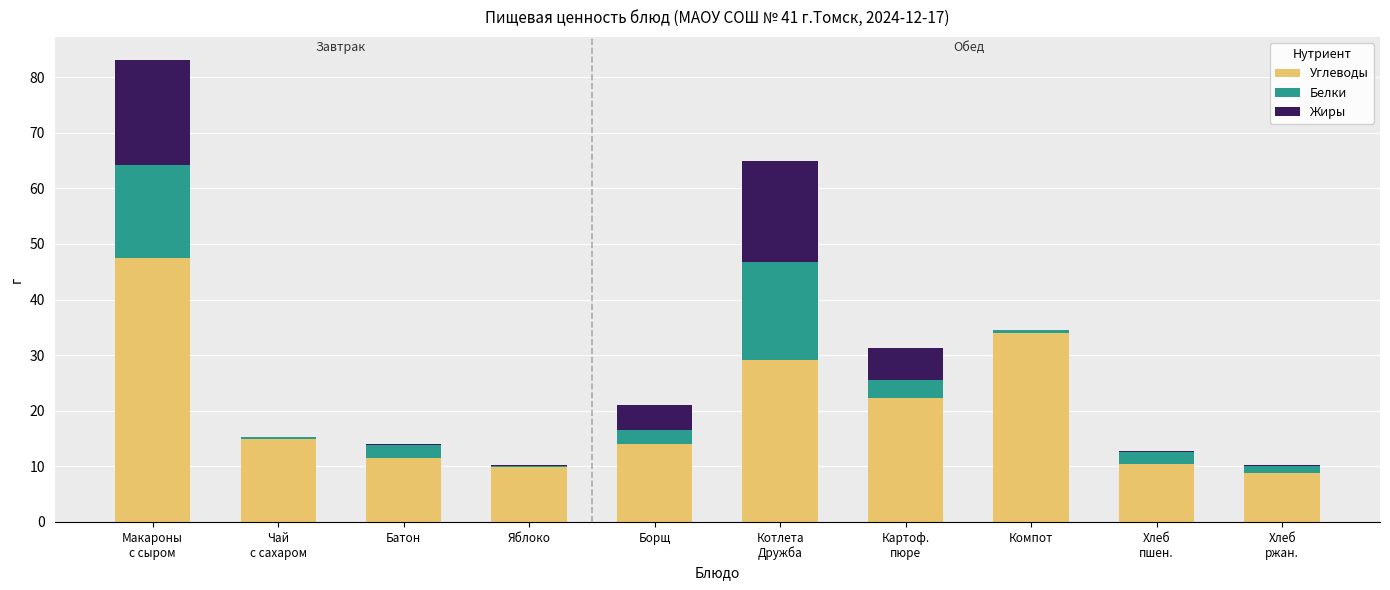

What is the sum of all Углеводы values?

202.7